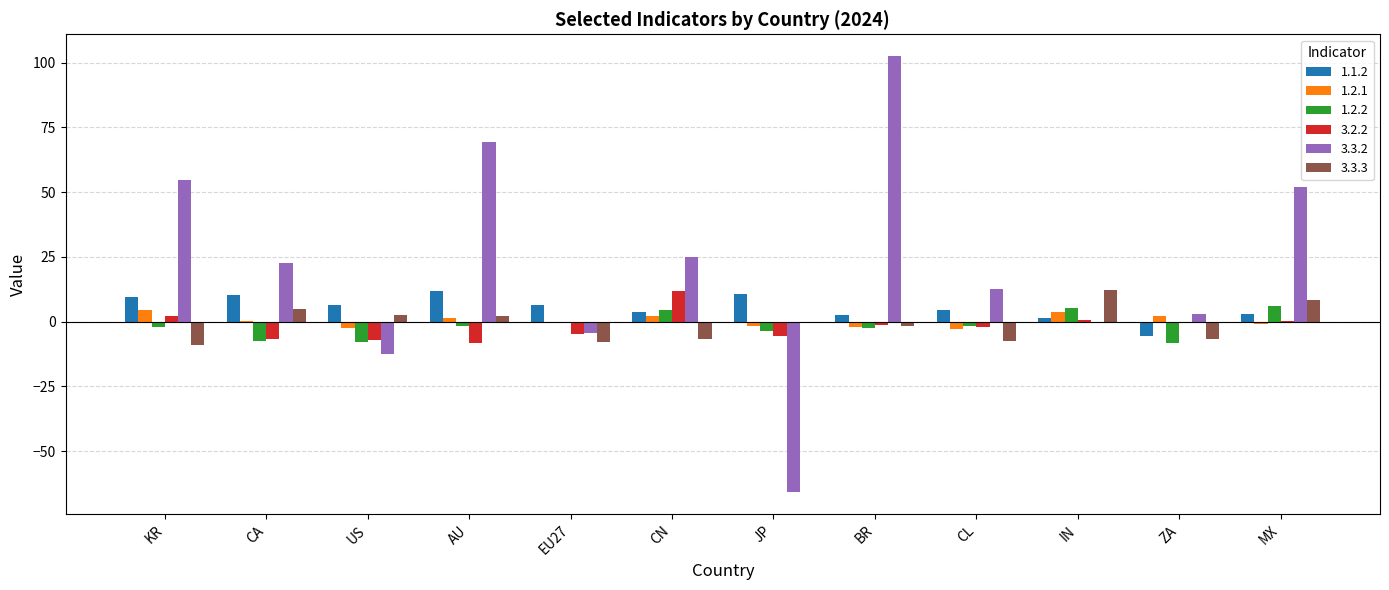

True or false: 3.3.3 has a value of 8.3 at MX.

True